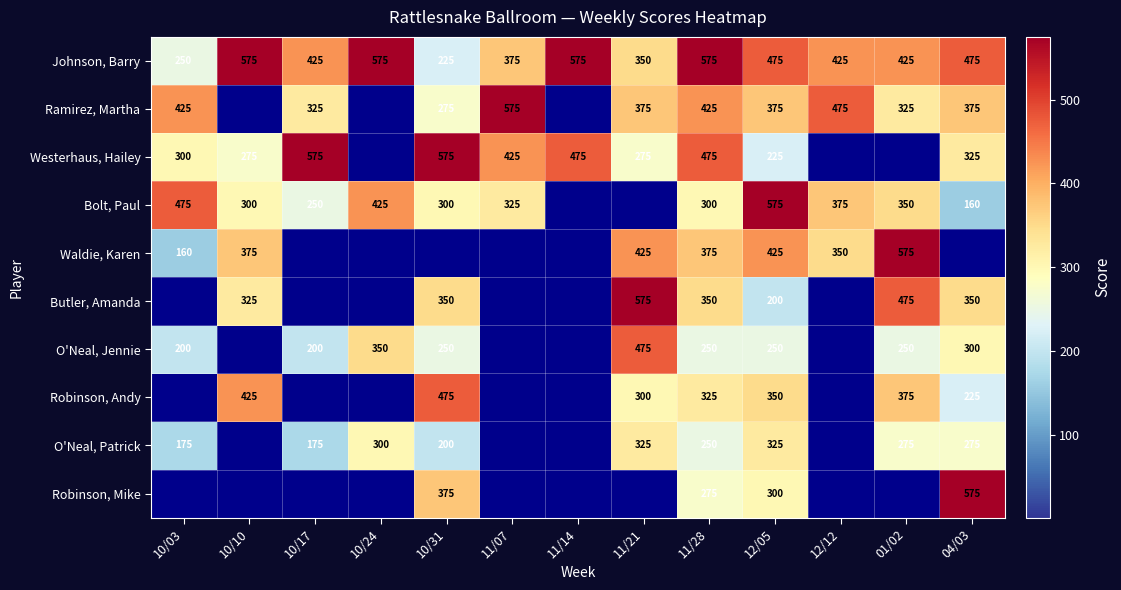

The Ramirez, Martha series shows 452 at 10/17. True or false?

False